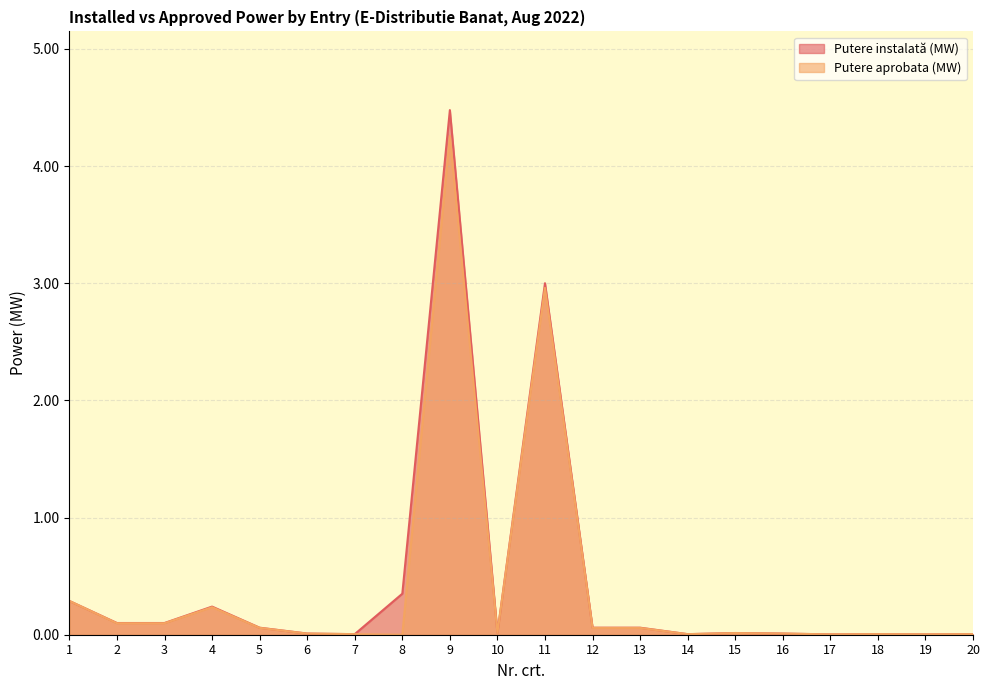

Count the number of data series in this chart.

2